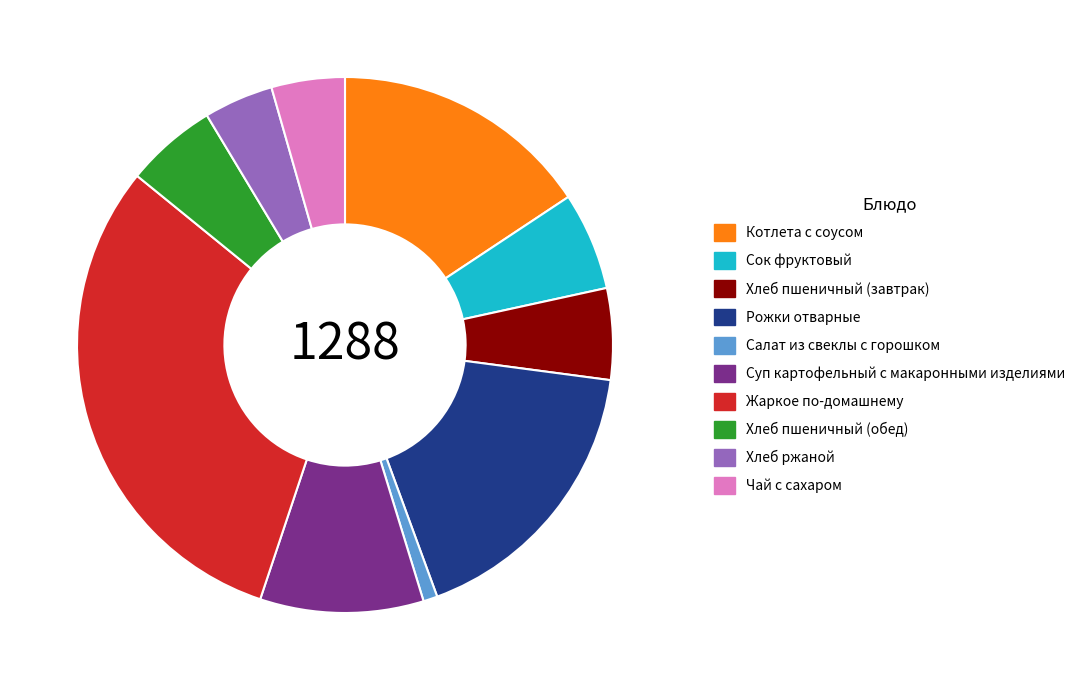

Which has a higher value, Котлета с соусом or Хлеб ржаной?

Котлета с соусом